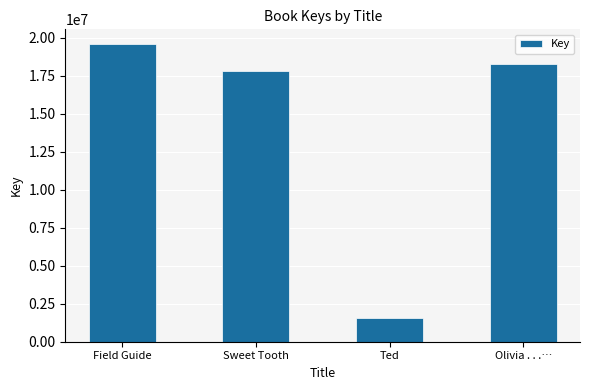

Which label corresponds to the largest value in the chart?

Field Guide